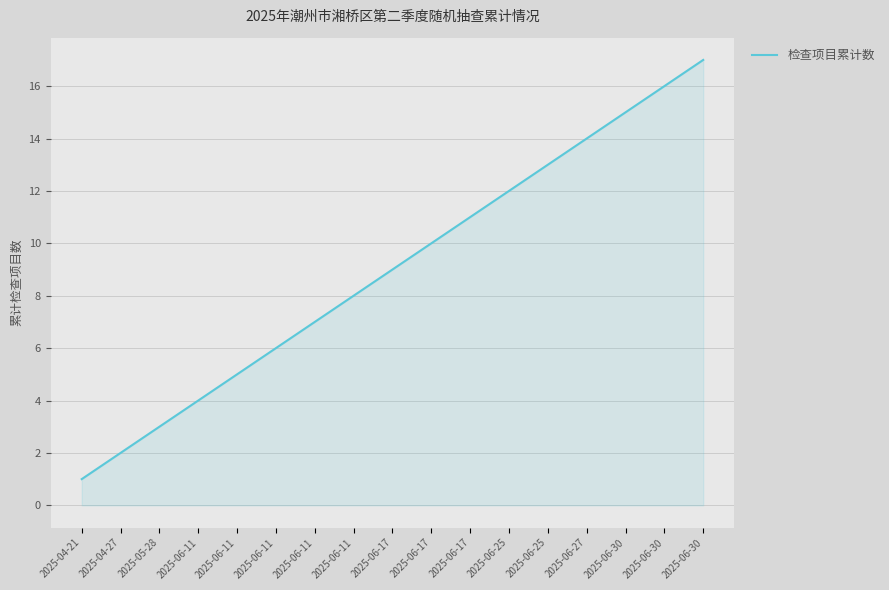

Does the chart have visible grid lines?

Yes